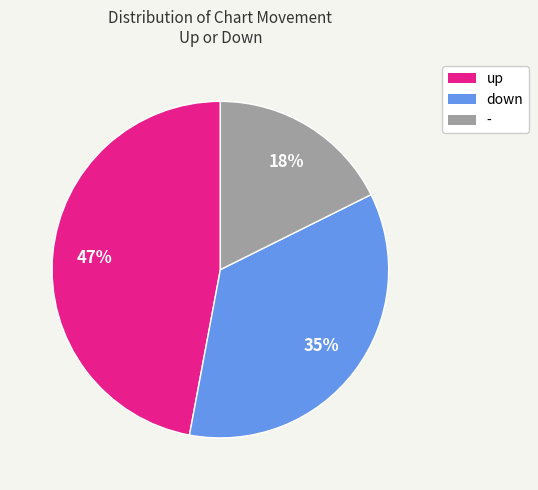

Which has a higher value, - or up?

up